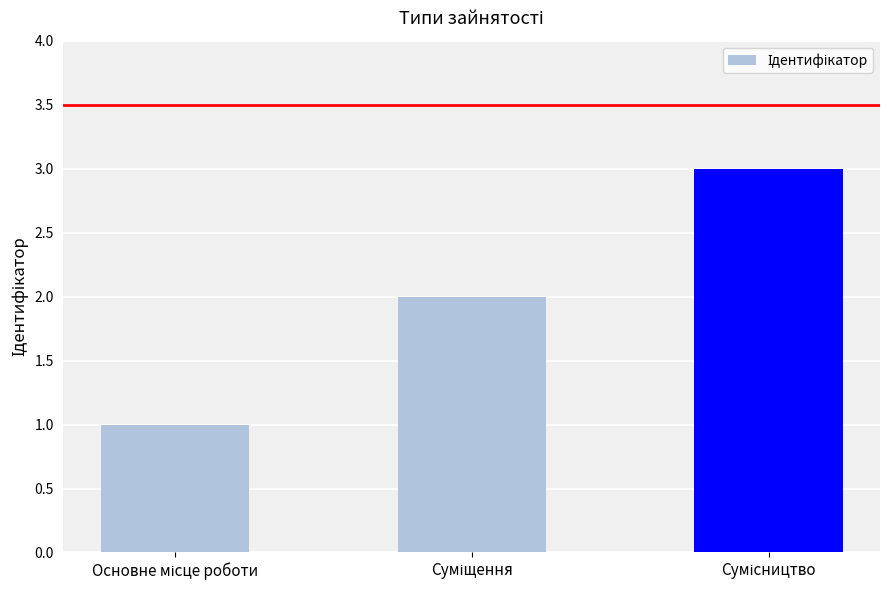

What is the maximum value shown in the chart?

3